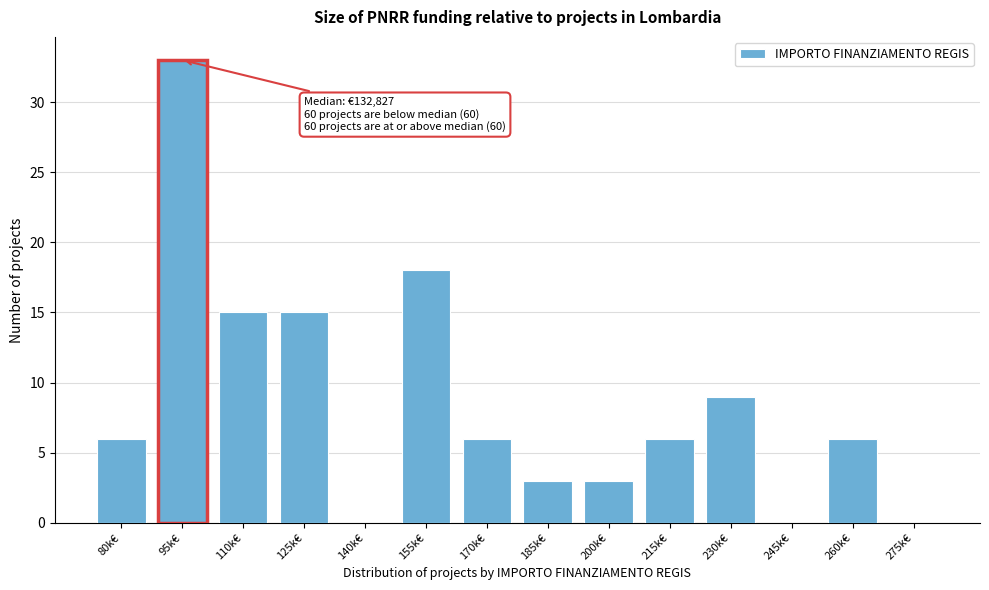

Reading left to right, extract all data points from this chart.

80k€=6	95k€=33	110k€=15	125k€=15	140k€=0	155k€=18	170k€=6	185k€=3	200k€=3	215k€=6	230k€=9	245k€=0	260k€=6	275k€=0